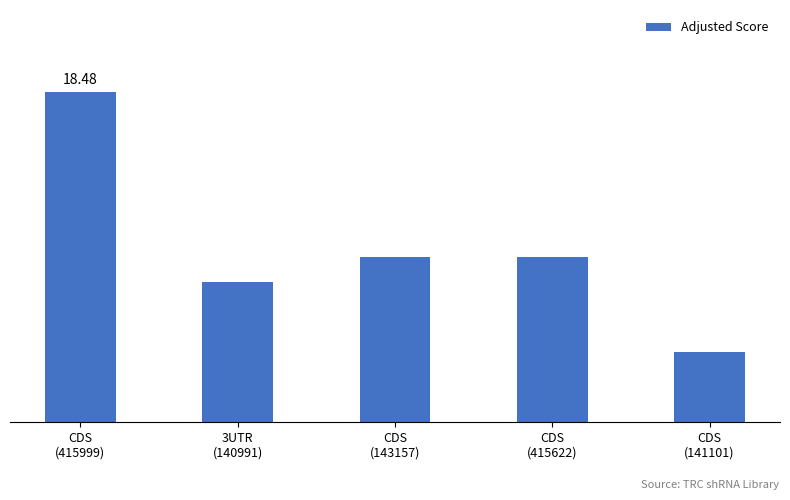

Where is the data nearest to the value 11?

CDS
(143157)